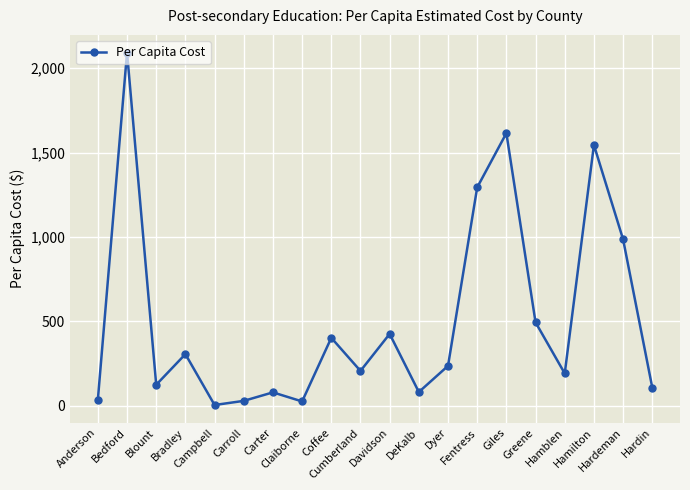

What is the value of the 2nd point from the left?

2092.8